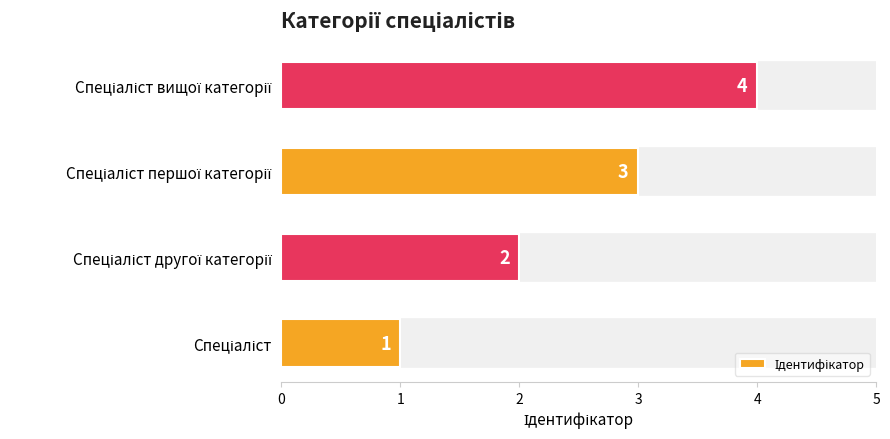

How many values are between 2 and 4?

3